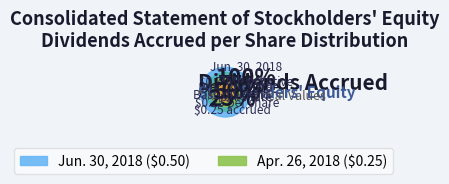

What is the majority slice?

Jun. 30, 2018